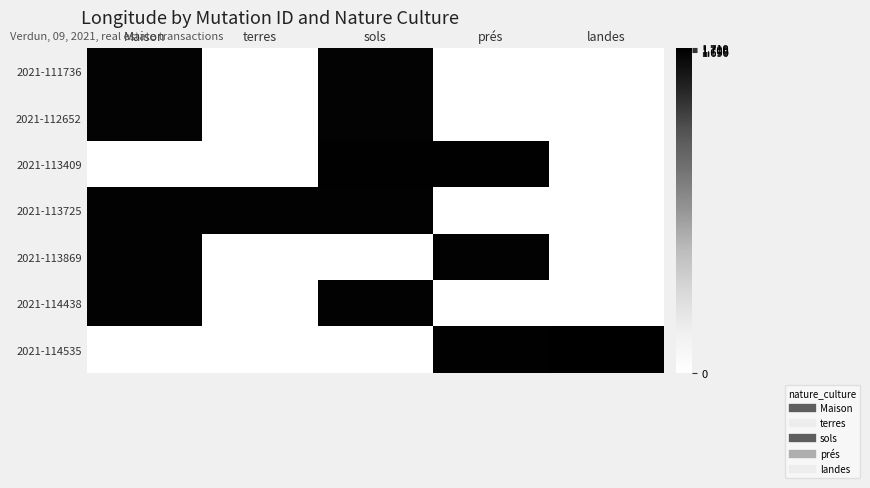

What is the difference between the highest and lowest values at prés?

1.7